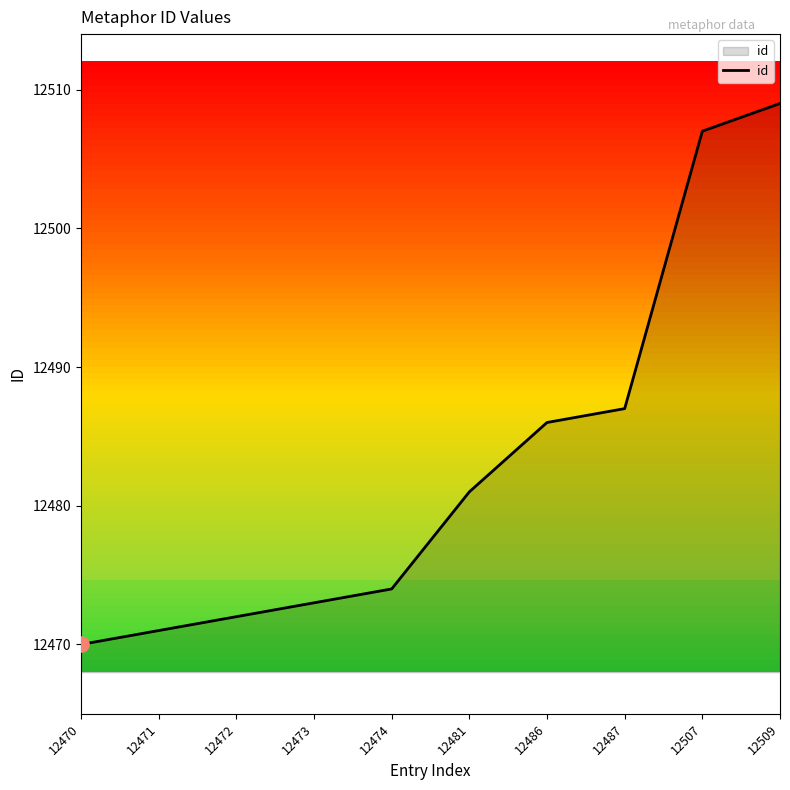

Between 12470 and 12474, which is larger?

12474